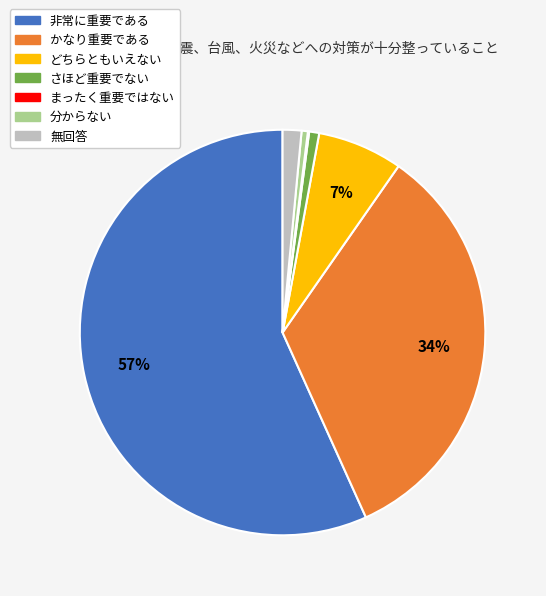

Is the sum of 非常に重要である and さほど重要でない greater than half?

Yes